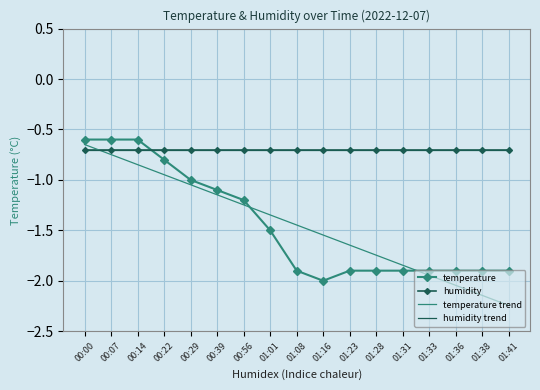

At which category does temperature reach its first local valley?

01:16